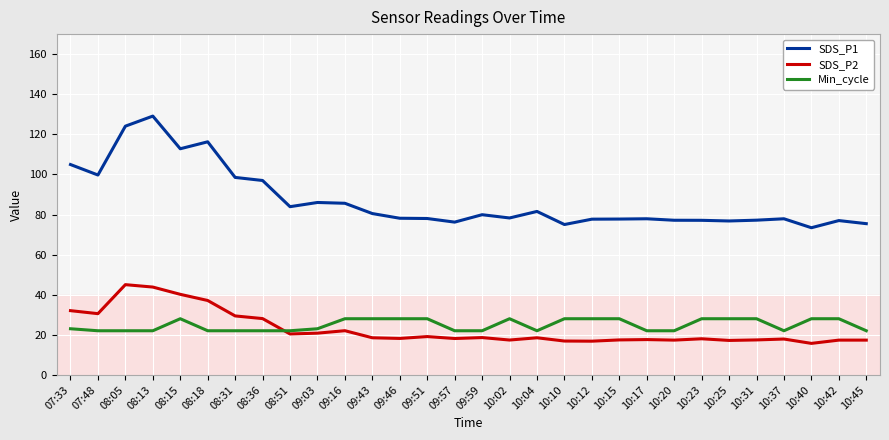

What is the difference between the maximum and minimum values in the SDS_P2 series?

29.3